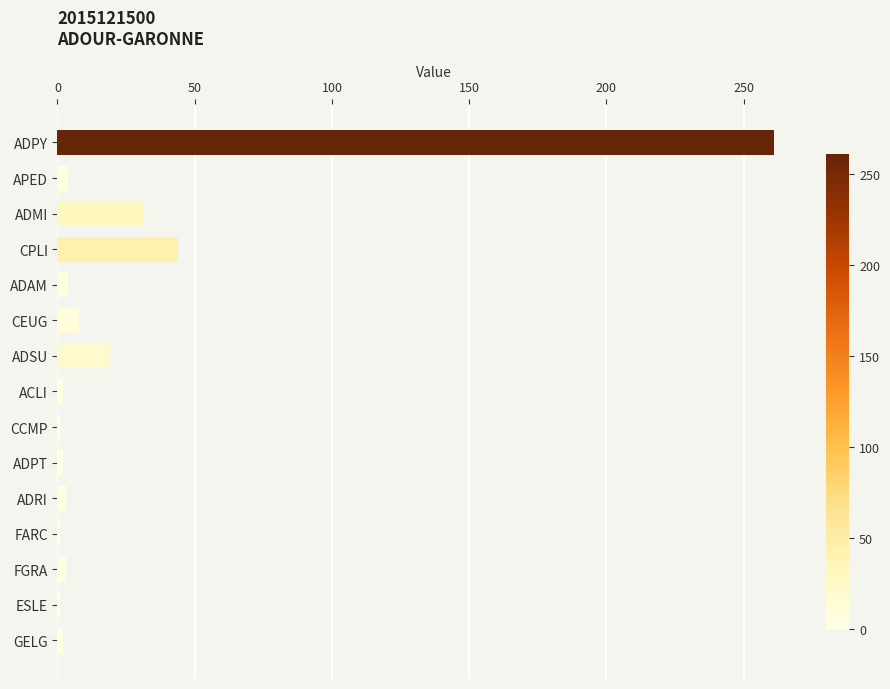

Does the chart contain stacked bars?

No